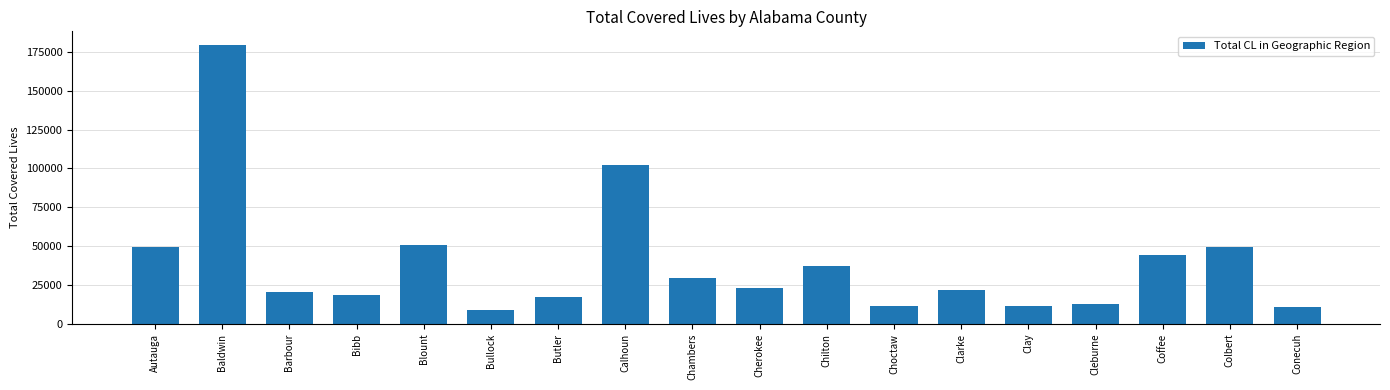

What is the value of the 17th bar from the left?

49336